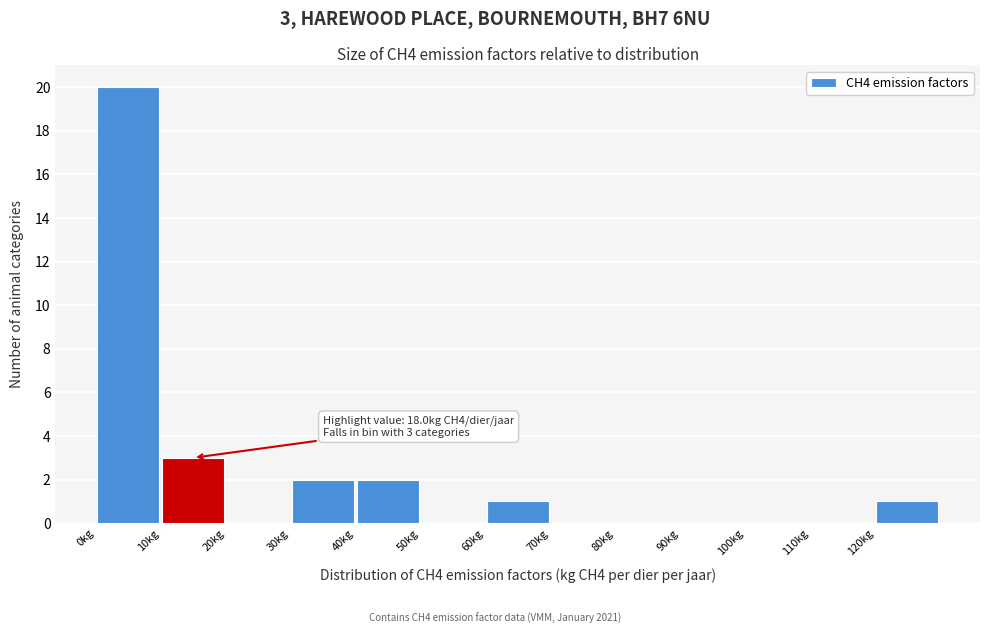

Which range on the x-axis has the tallest bar?

0 to 10